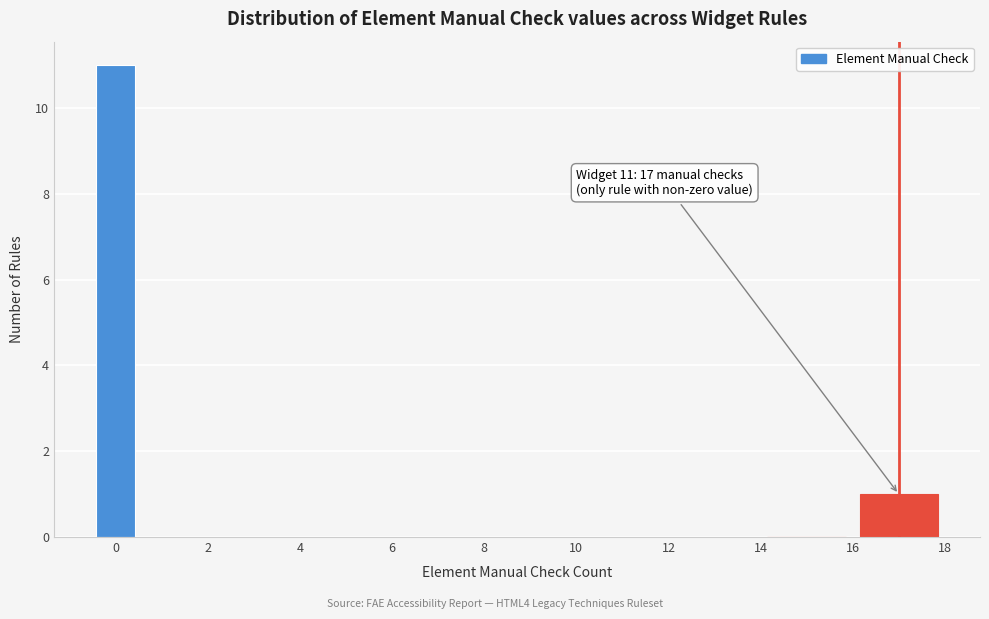

Over which range of the x-axis is the bar tallest?

-0.5 to 0.5